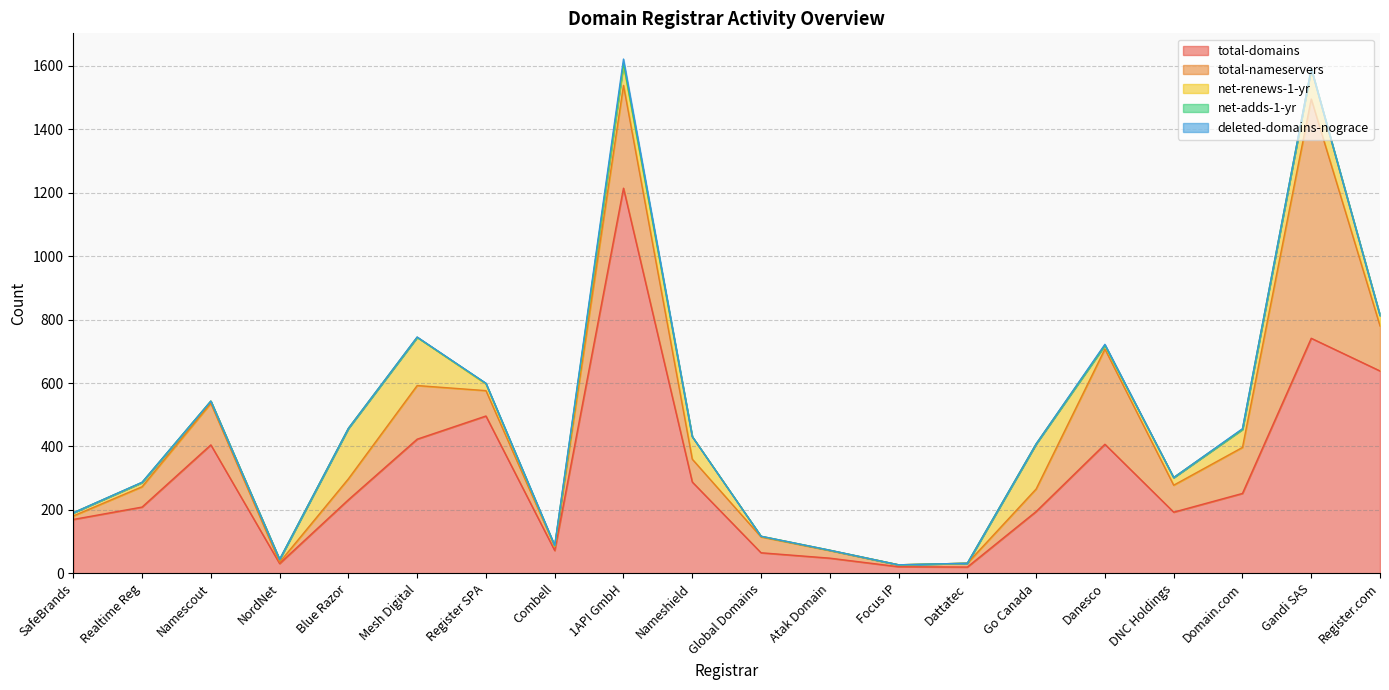

Is the value of total-domains at Blue Razor greater than the value of net-renews-1-yr at Focus IP?

Yes